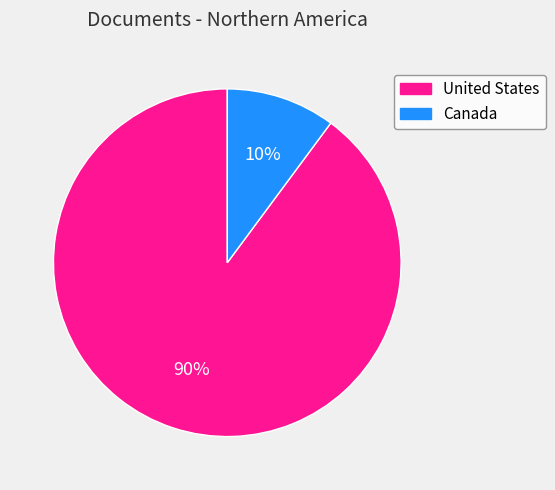

Count the number of slices in the pie.

2